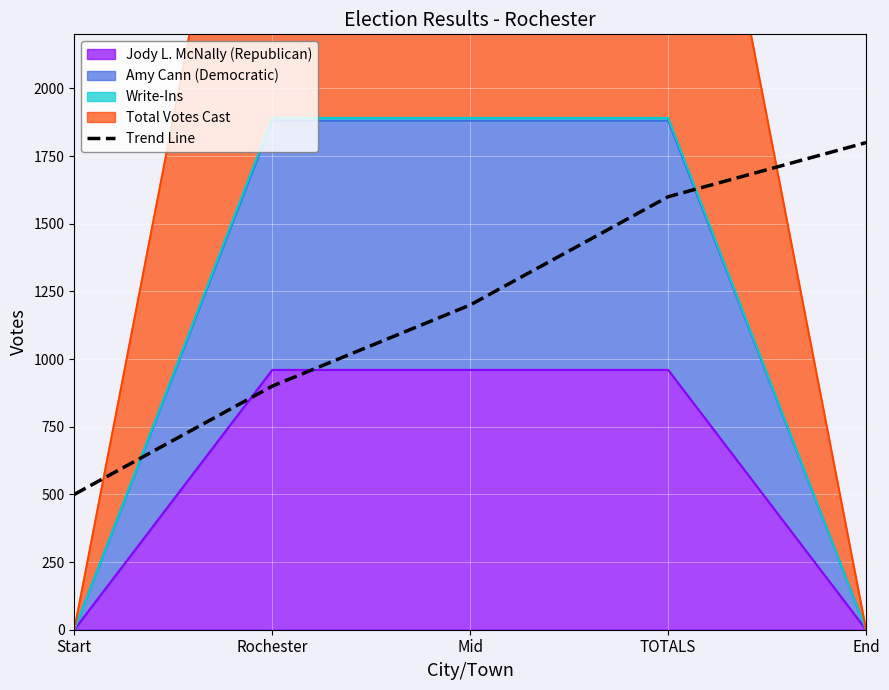

Rank the categories by value from lowest to highest.

Start, Rochester, Mid, TOTALS, End